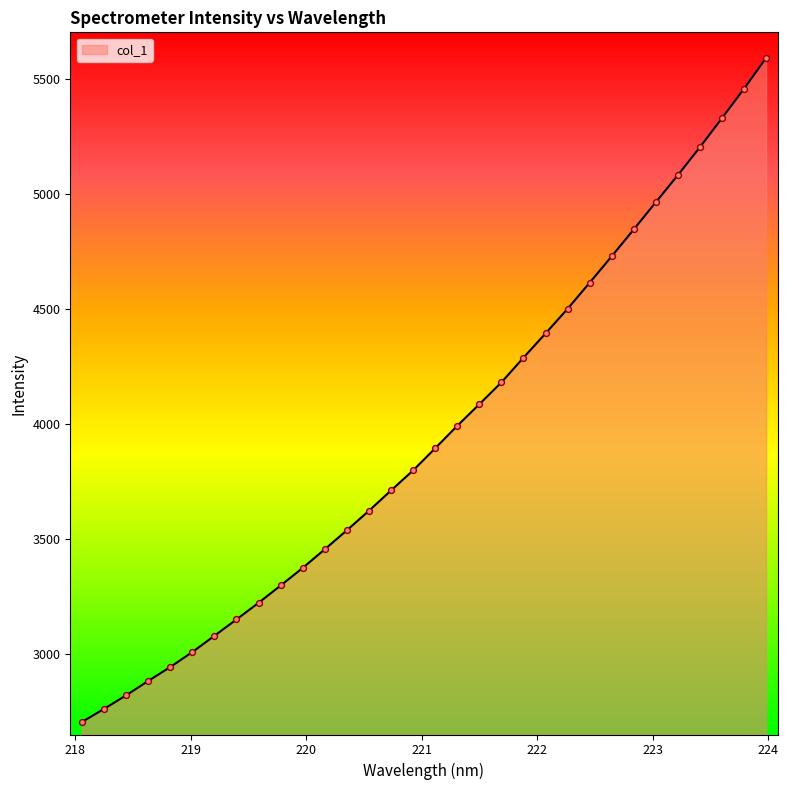

What is the greatest value displayed?

5590.5